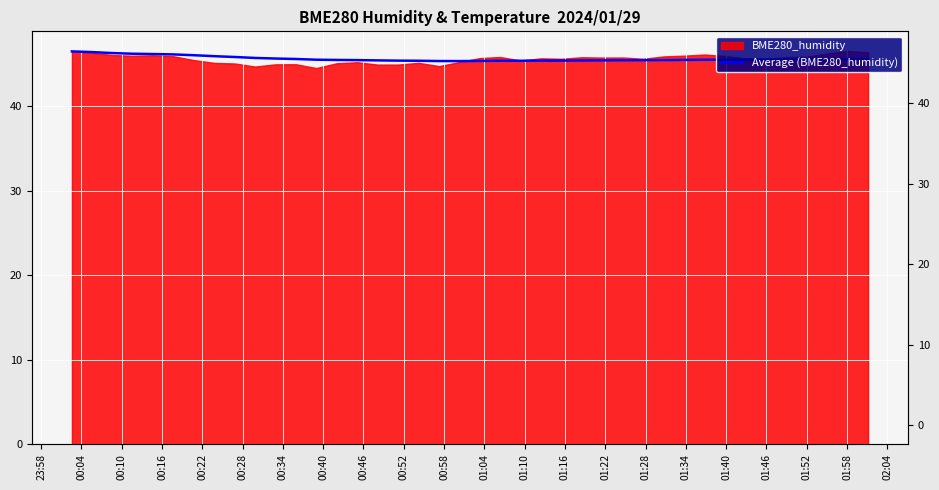

What is the change in value from 01:04 to 01:52?

-0.2